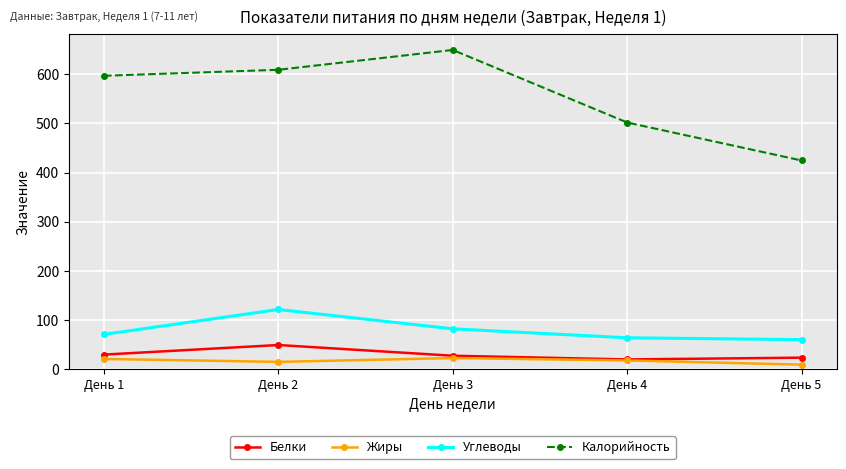

Is the value of Белки at День 5 greater than the value of Углеводы at День 2?

No